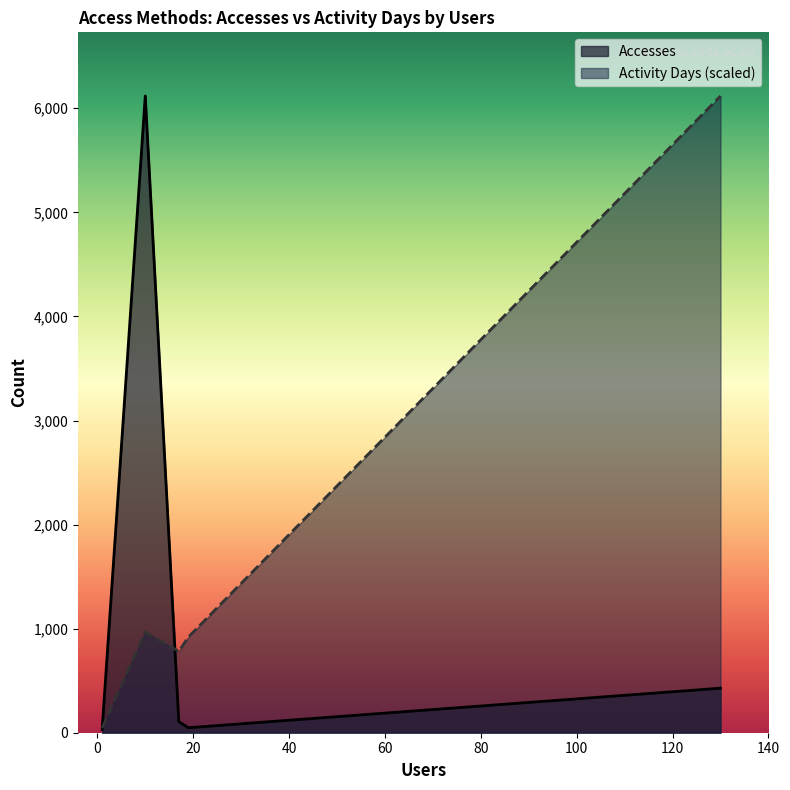

Reading left to right, extract all data points from this chart.

dap-thredds-download=31	cci-thredds-subset=6118	cci-thredds-download=106	anon-ftp2.ceda.ac.uk=48	ftp3.ceda.ac.uk=428